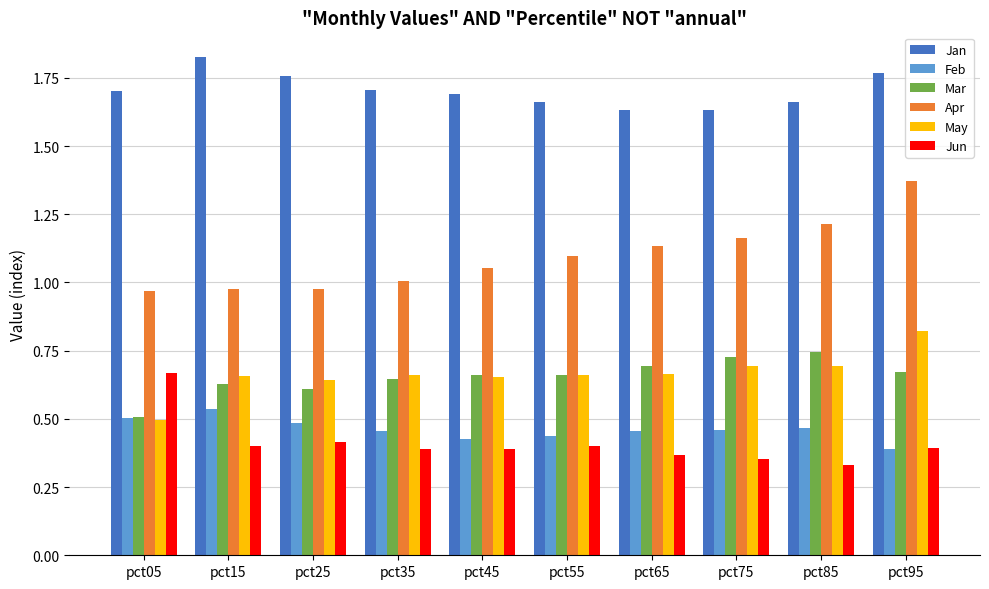

What is the total value across all series at pct85?

5.1